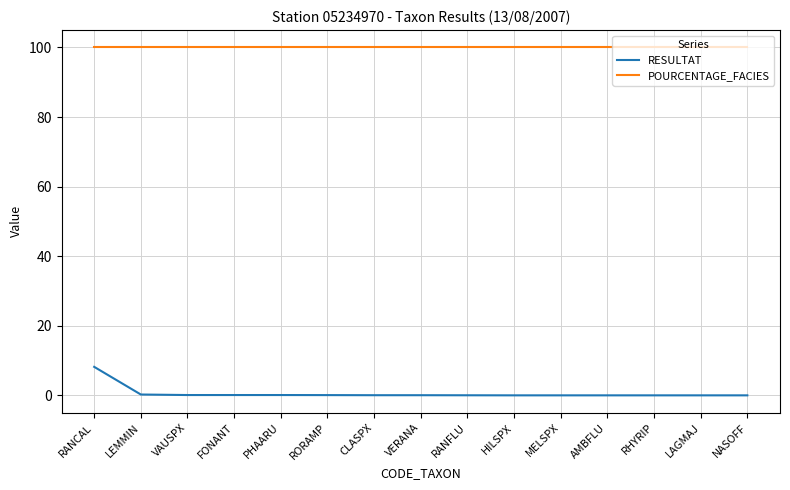

Which series has the largest range (max minus min)?

RESULTAT